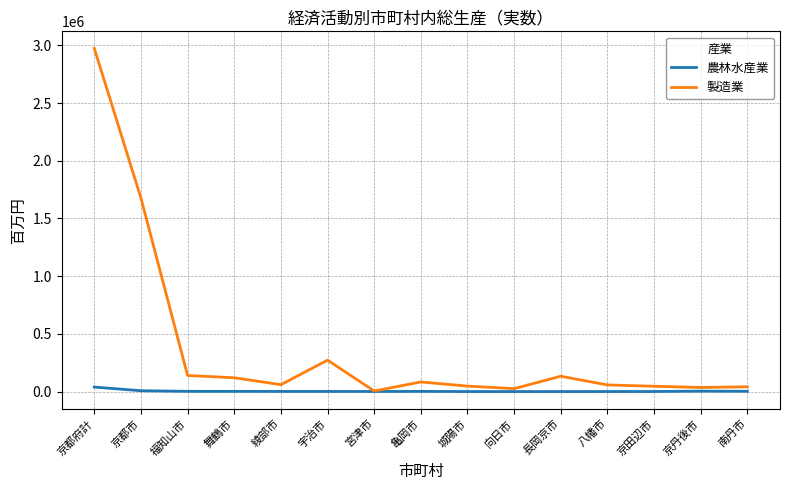

What is the highest value of the 製造業 series?

2973007